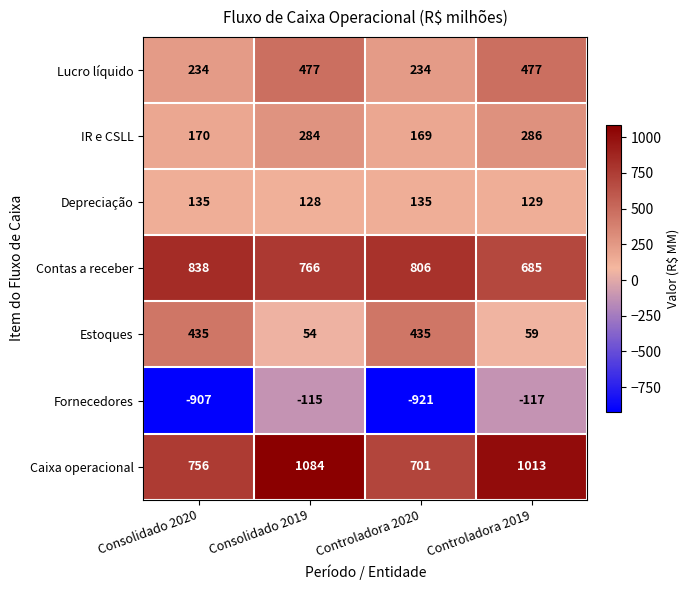

How many data points does each series have?

4